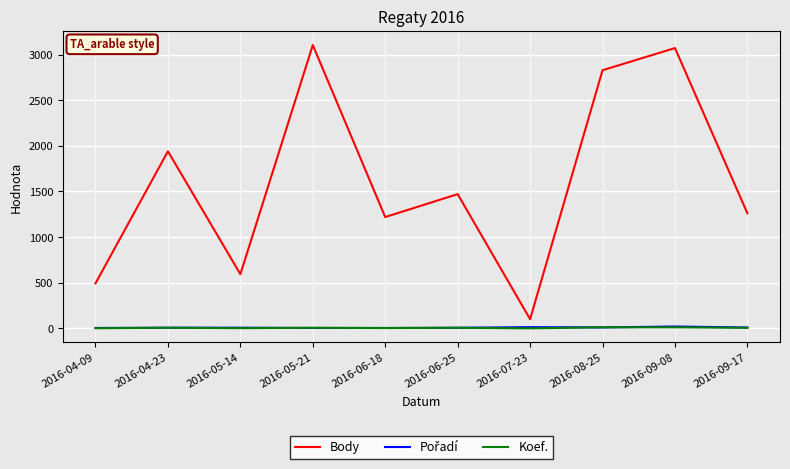

What is the difference between the maximum and second lowest values in the Body series?

2610